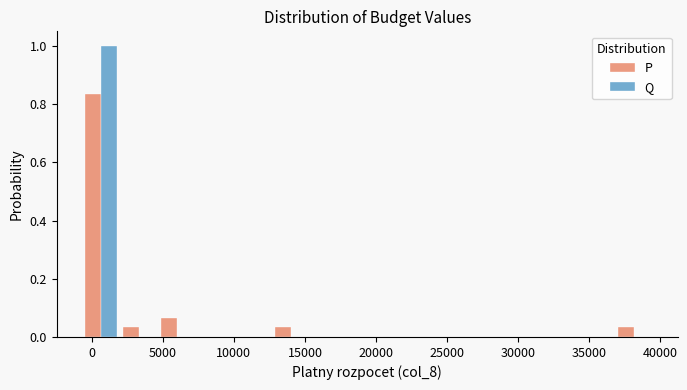

In the Q series, which range on the x-axis has the tallest bar?

-500 to 2000